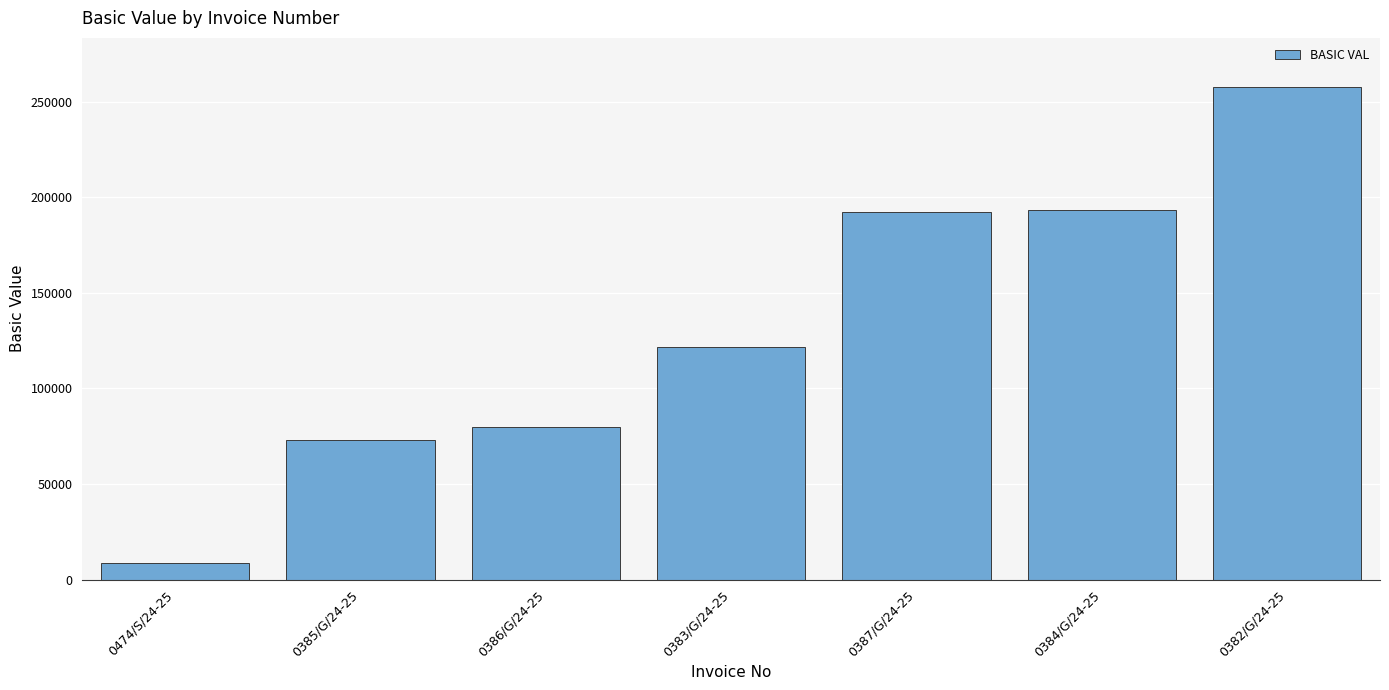

At which category does the chart reach its minimum across all series?

0474/S/24-25